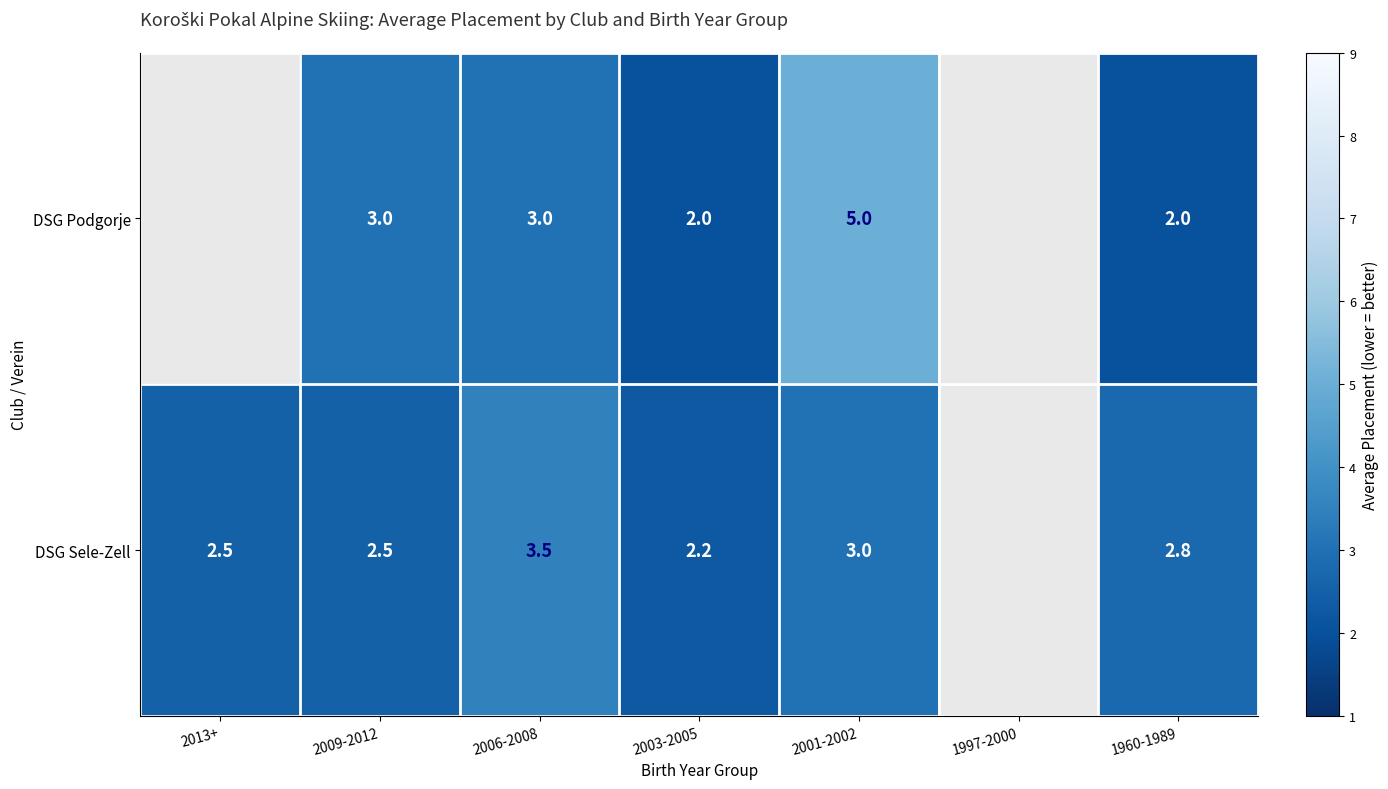

Rank the series at 2006-2008 from lowest to highest value.

DSG Podgorje, DSG Sele-Zell